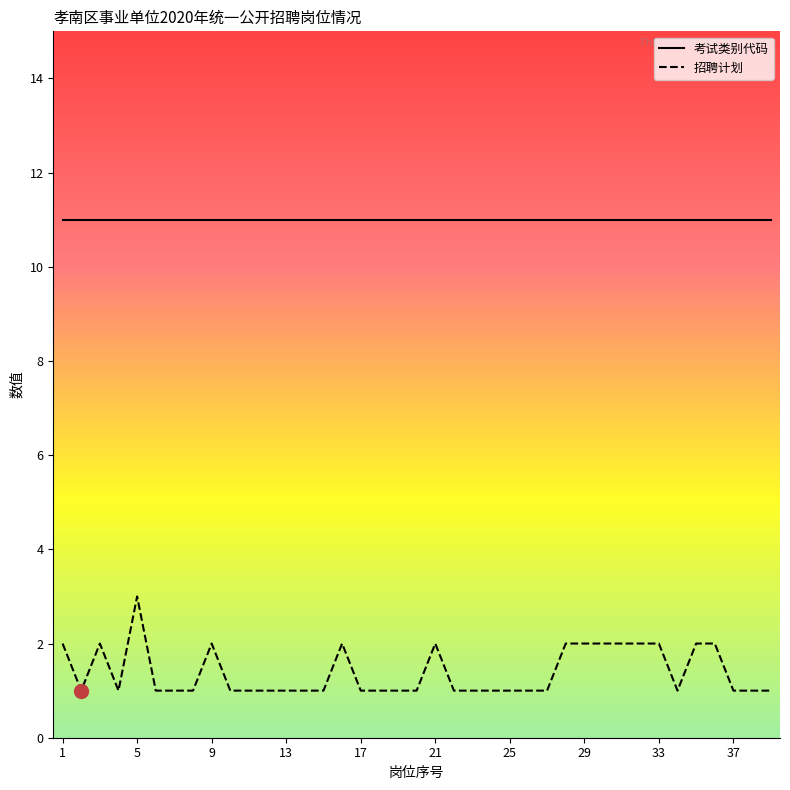

What is the sum of the values at 16 and 6?

3